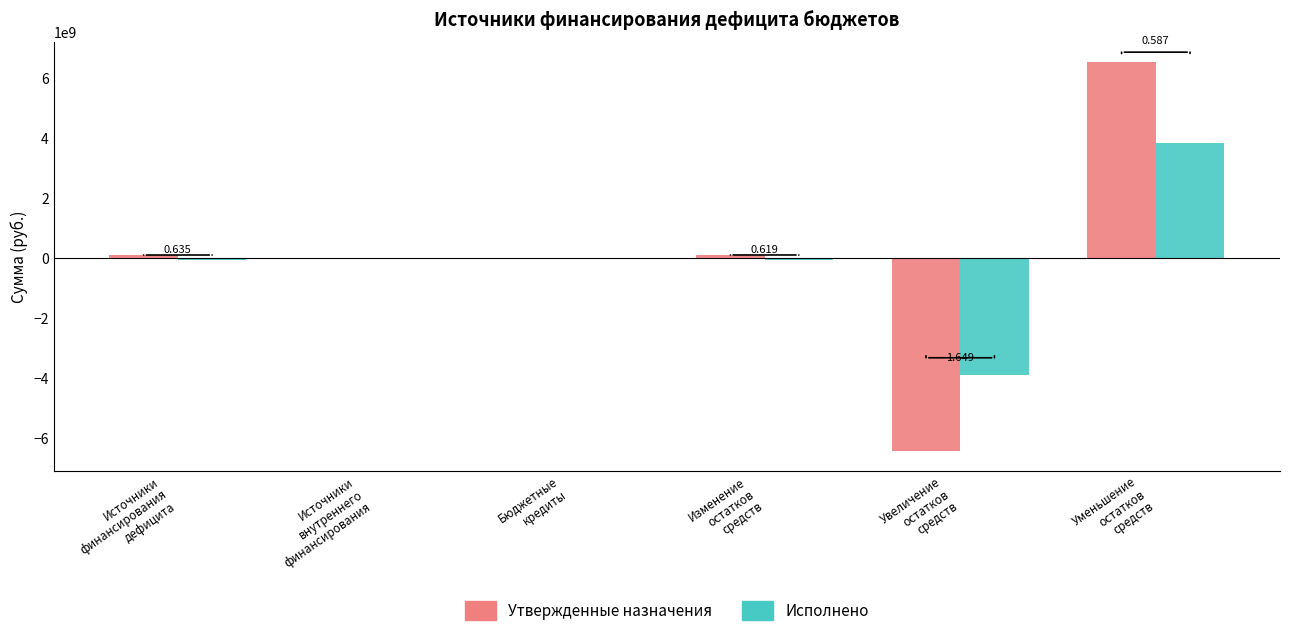

What are all the series names shown in the legend?

Утвержденные назначения, Исполнено